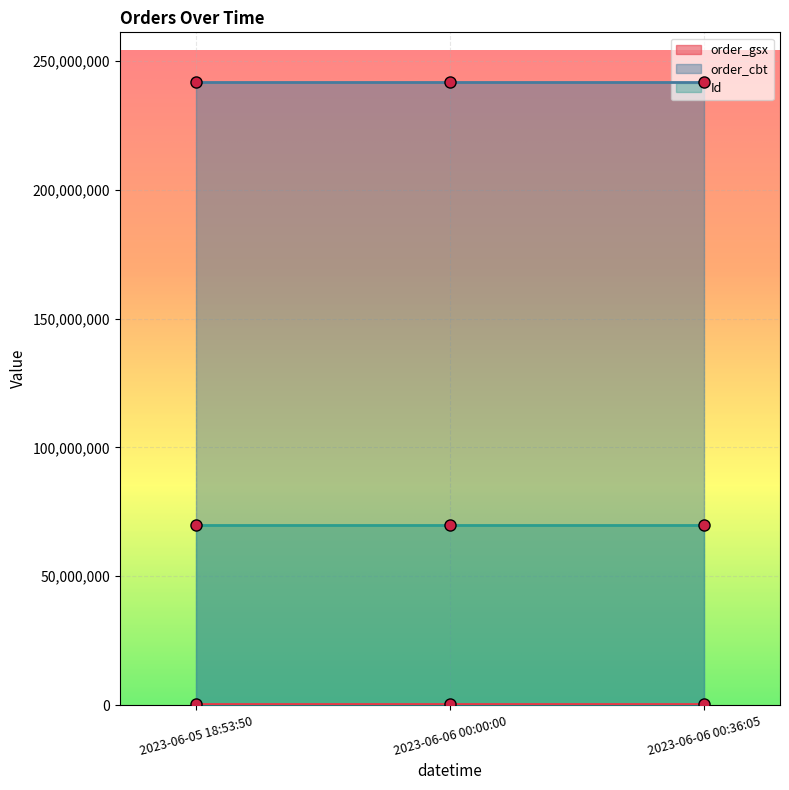

What is the highest value of the order_gsx series?

554401